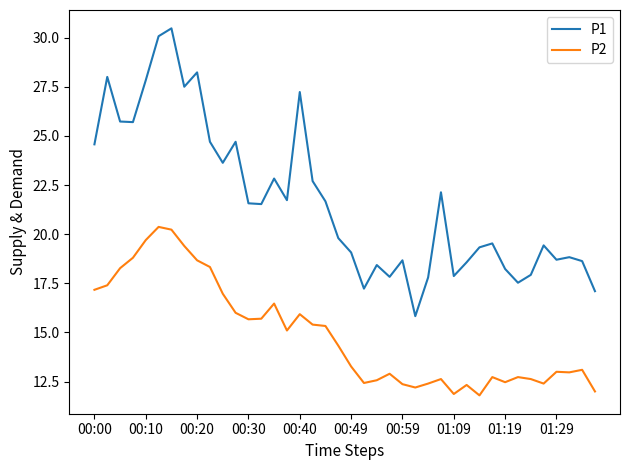

Which series has the widest spread of values?

P1